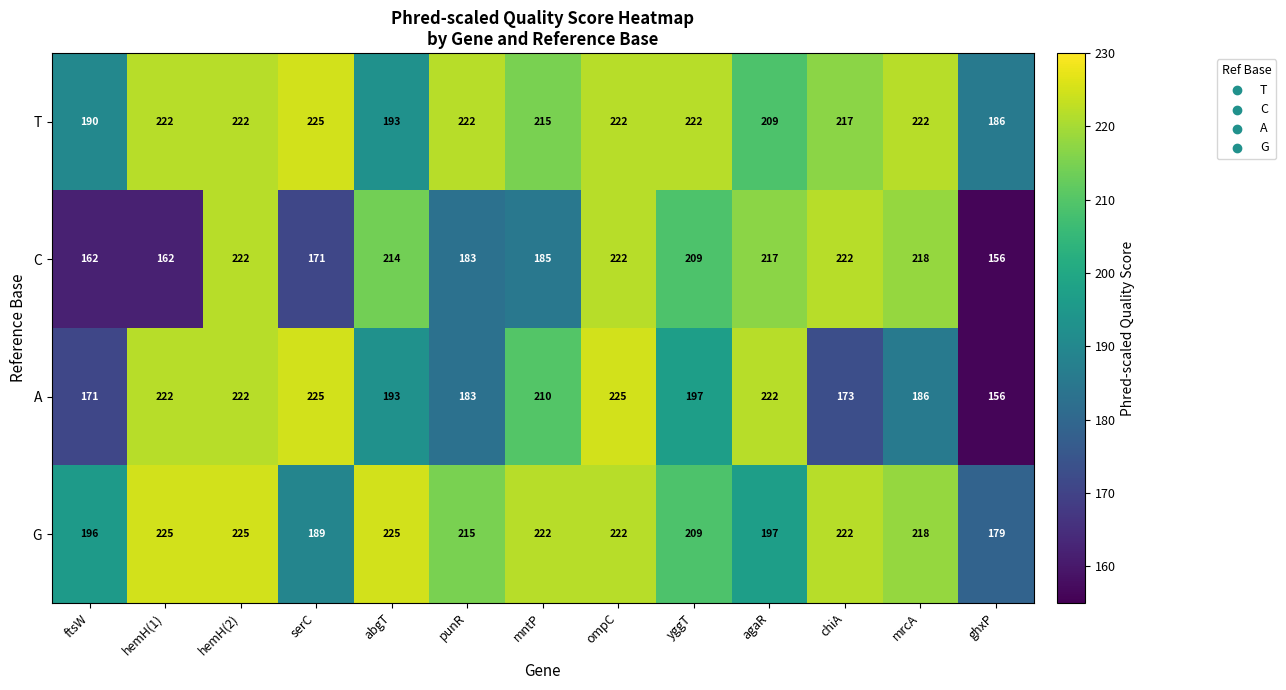

Which series has the largest total across all categories?

T